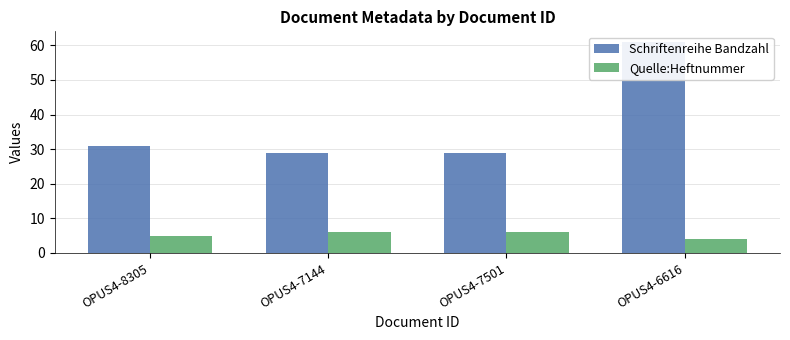

Between OPUS4-7144 and OPUS4-7501, which series saw the biggest shift?

Schriftenreihe Bandzahl